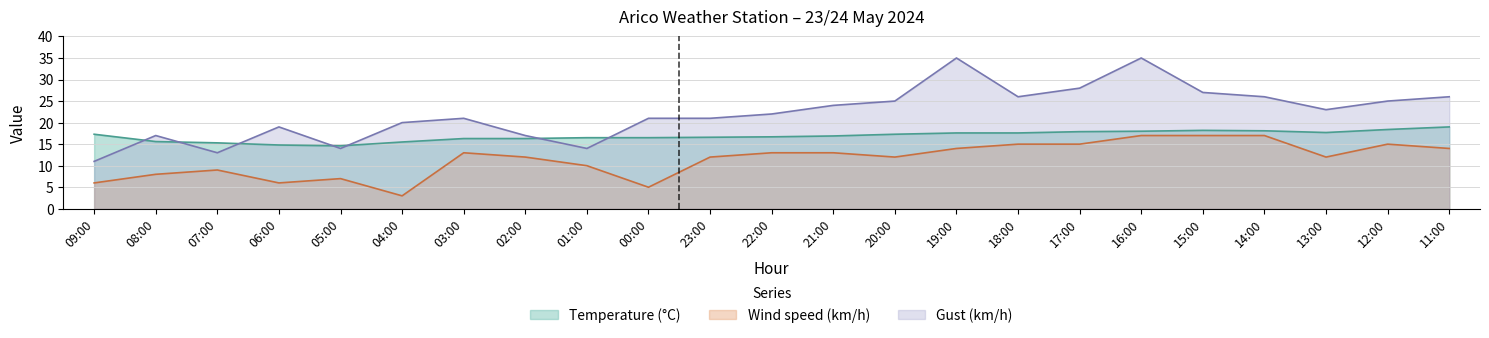

True or false: Gust (km/h) and Wind speed (km/h) cross at least once.

False